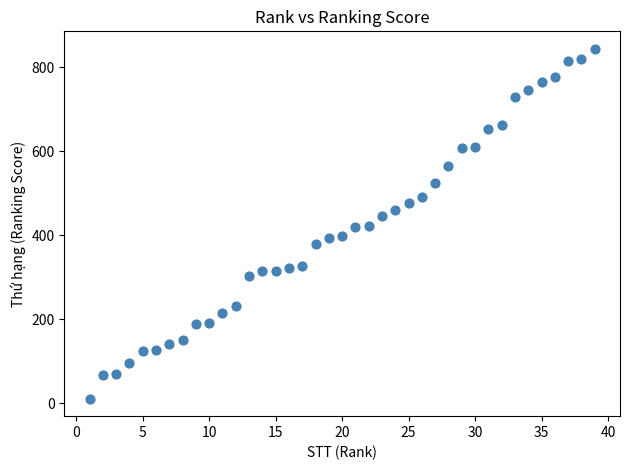

What is the range of X values (max minus min)?

38